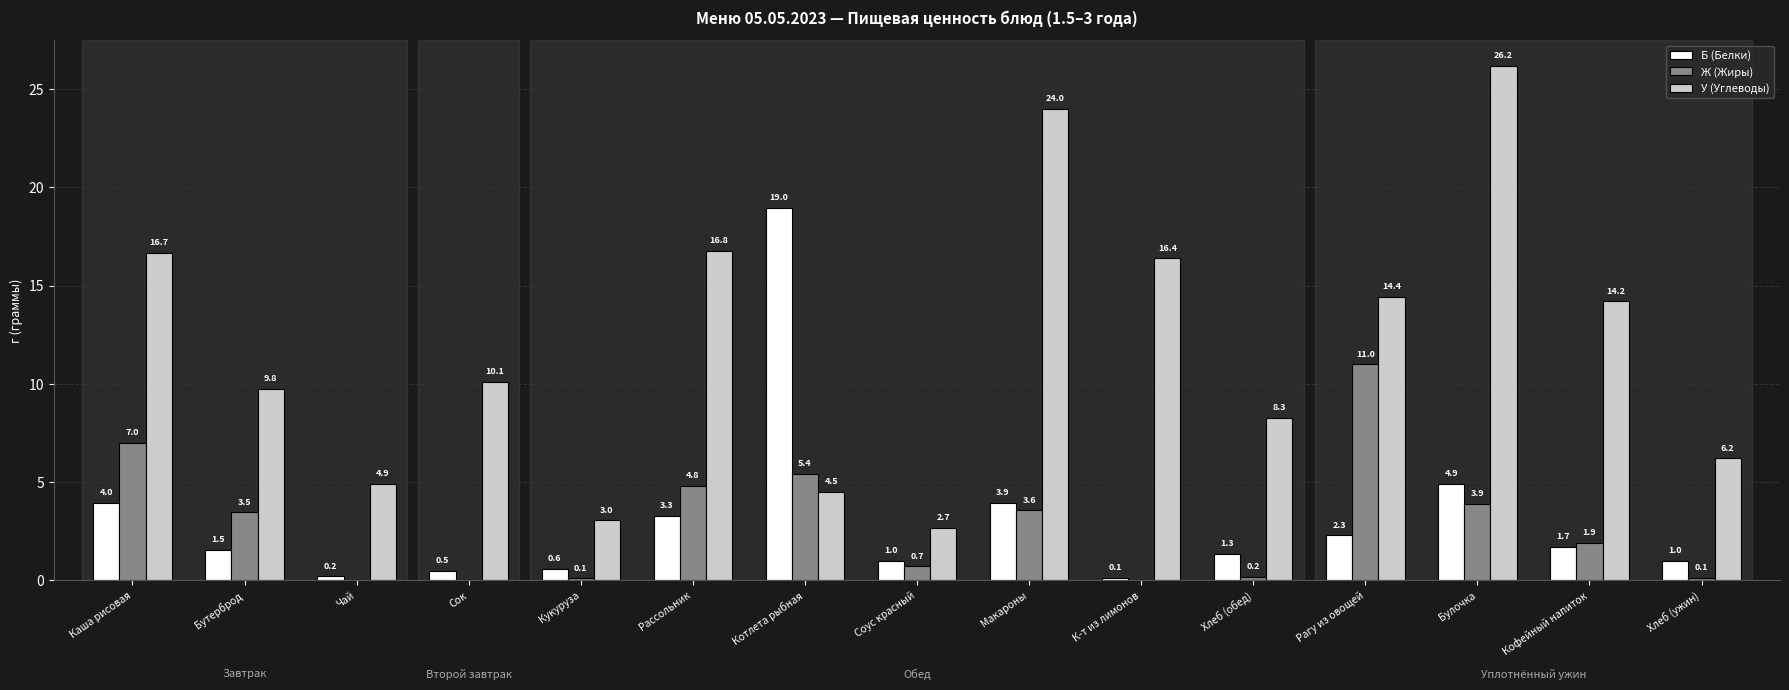

What is the sum of the У (Углеводы) values at Чай and Макароны?

28.9